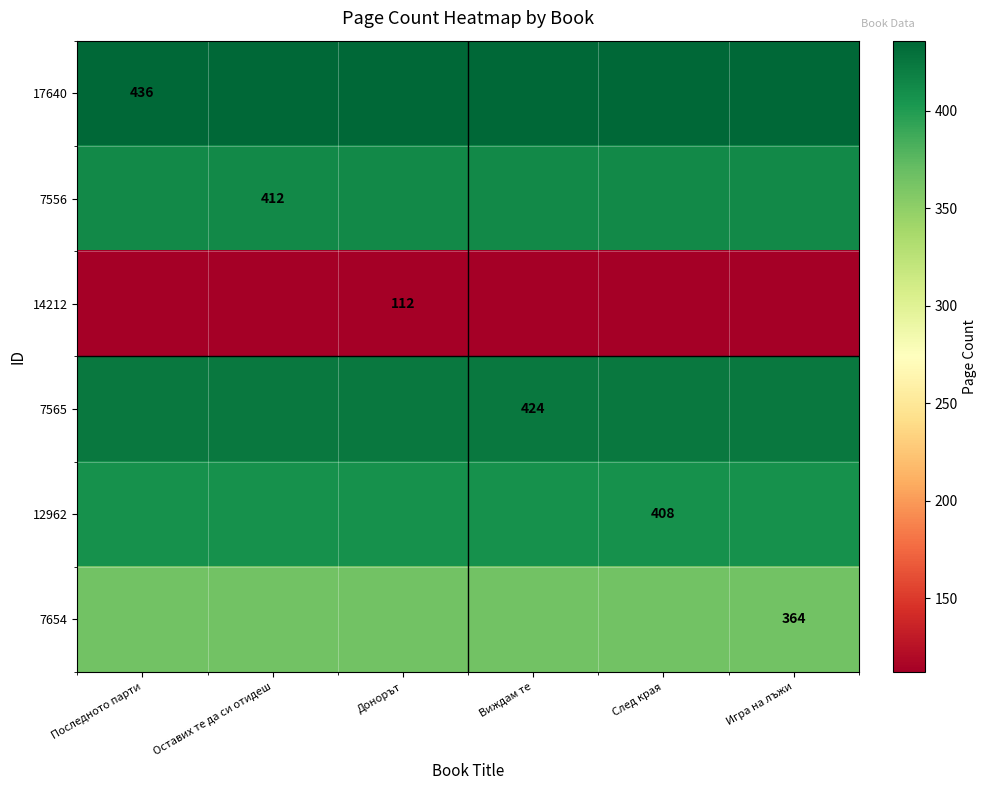

True or false: 12962 has a value of 534 at След края.

False